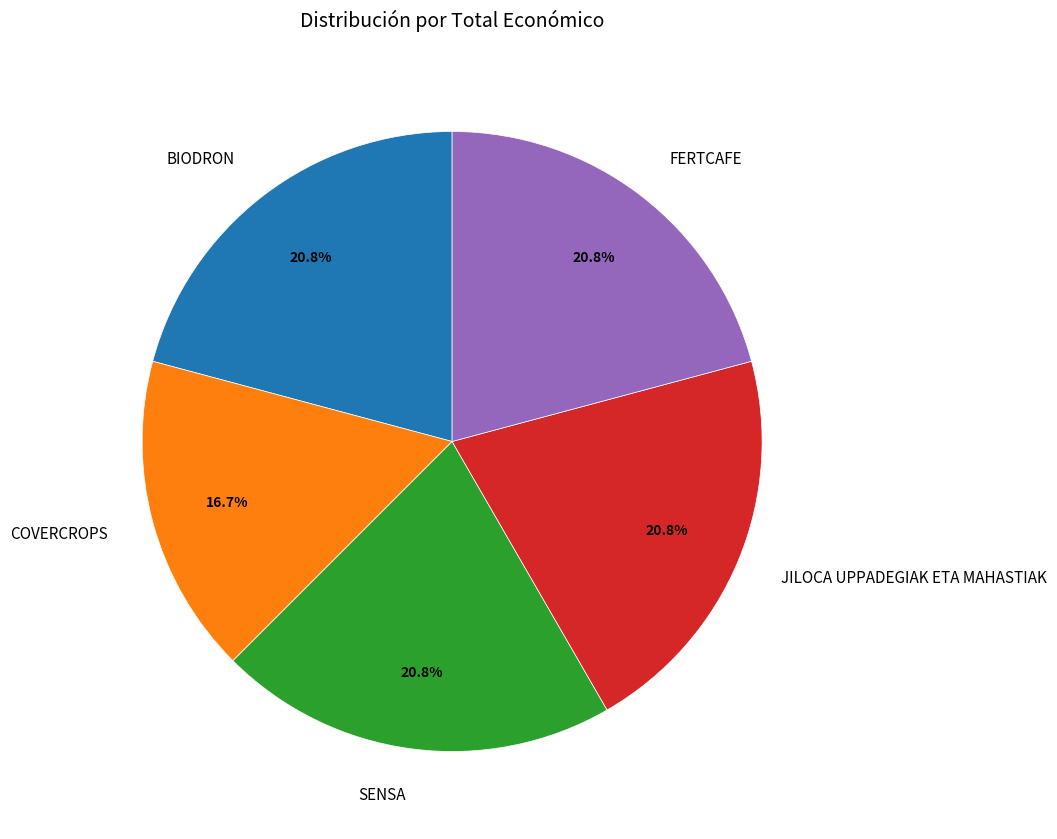

Does BIODRON represent more than half of the total?

No